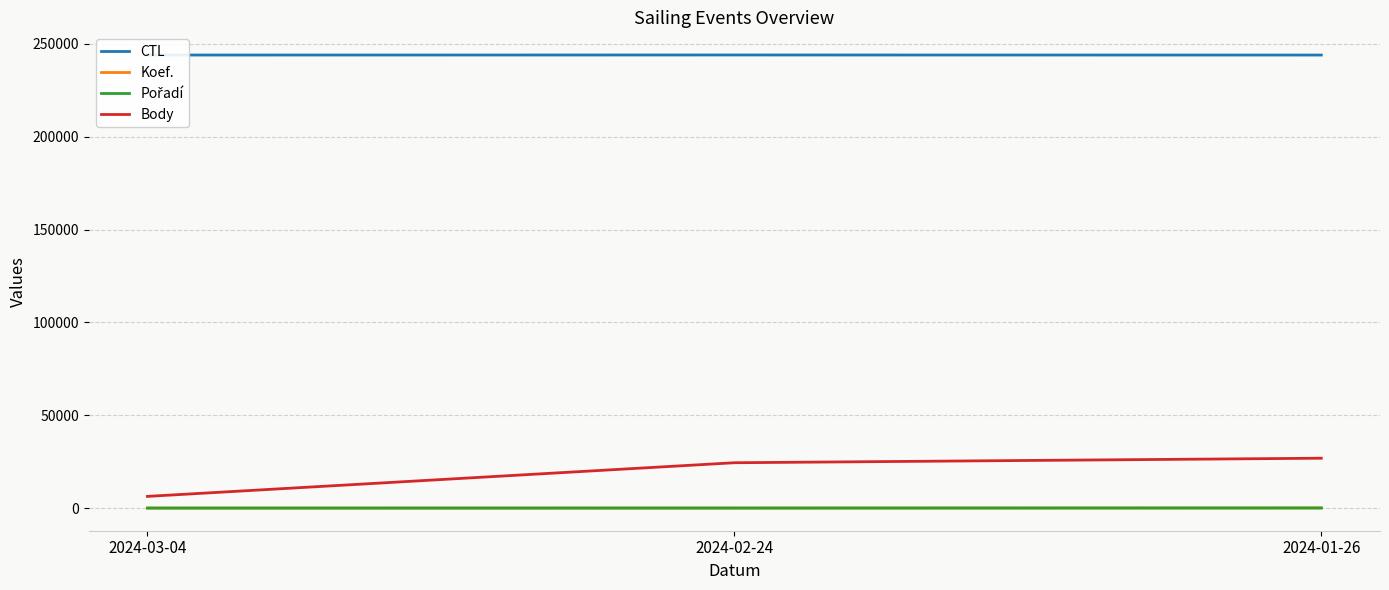

What is the greatest value displayed?

244047